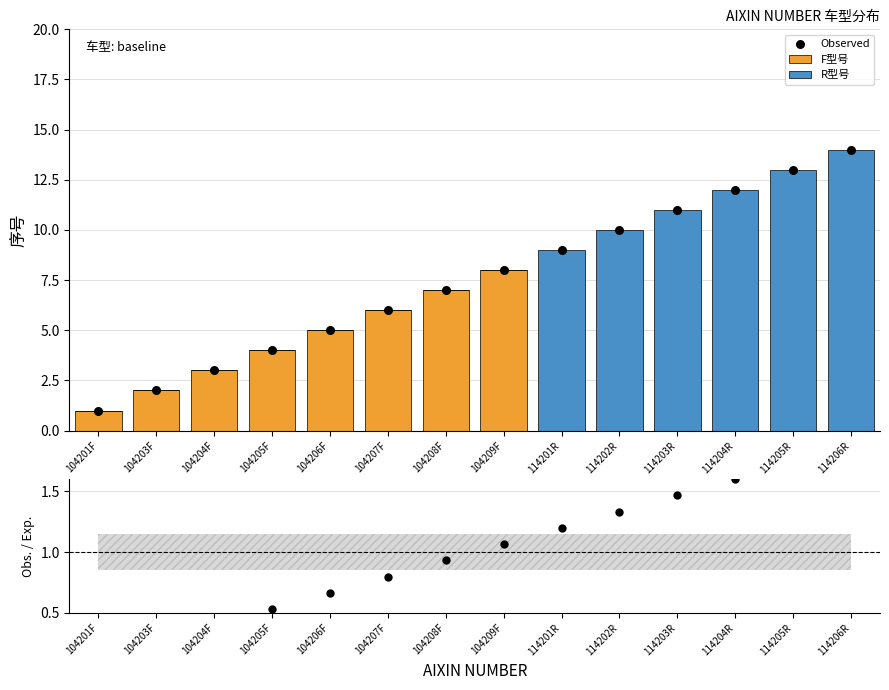

Which series reaches the minimum Y coordinate?

F型号